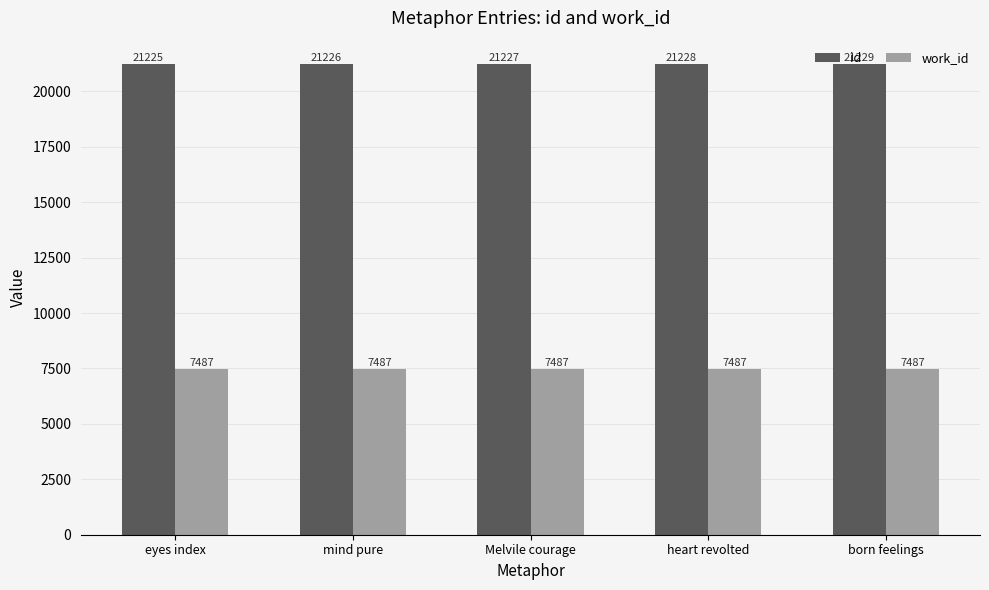

What position from the left is Melvile courage?

3